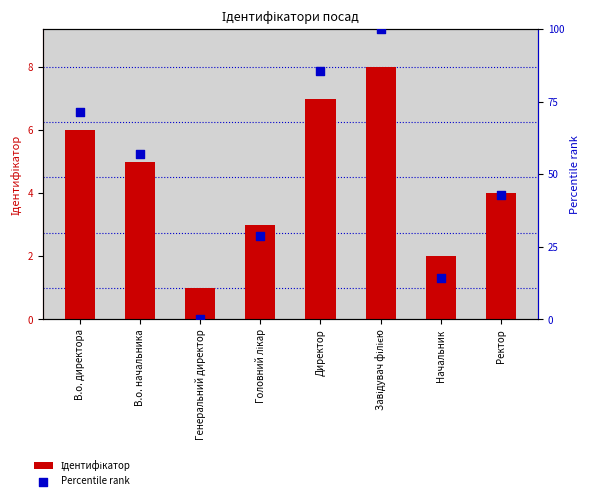

Is the value of Ідентифікатор at Завідувач філією greater than the value of Percentile rank at Директор?

No